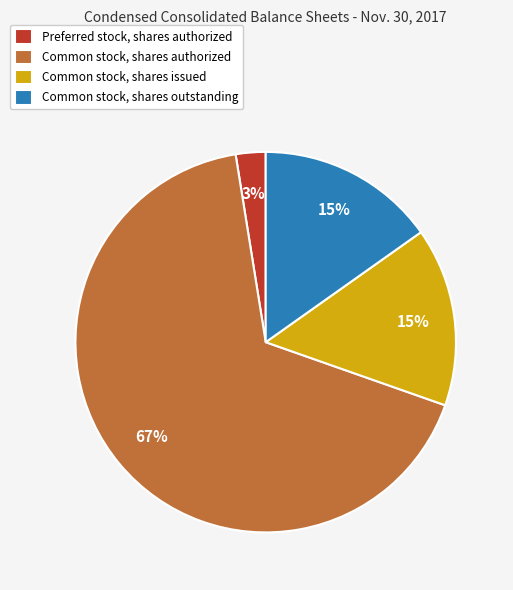

Approximately how many times larger is the value at Common stock, shares outstanding compared to Common stock, shares issued?

1.0